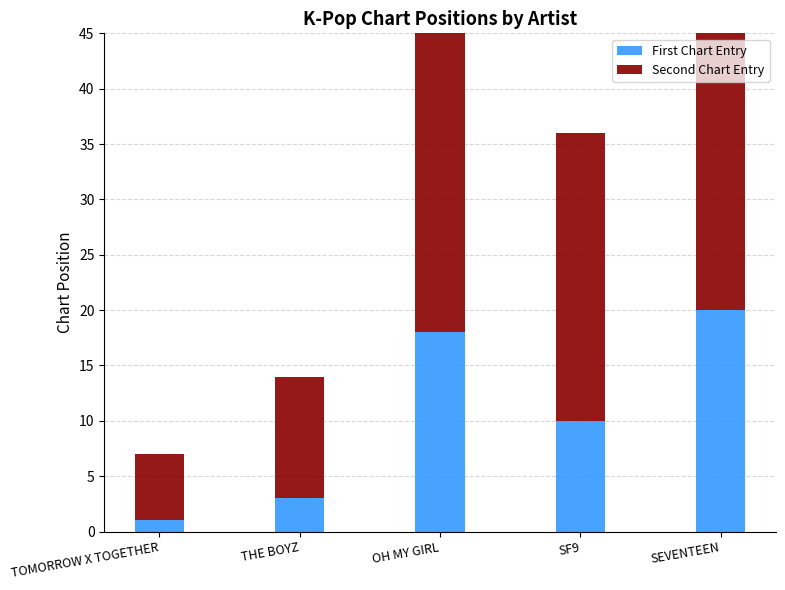

Is the value of First Chart Entry at SF9 greater than the value of Second Chart Entry at SEVENTEEN?

No